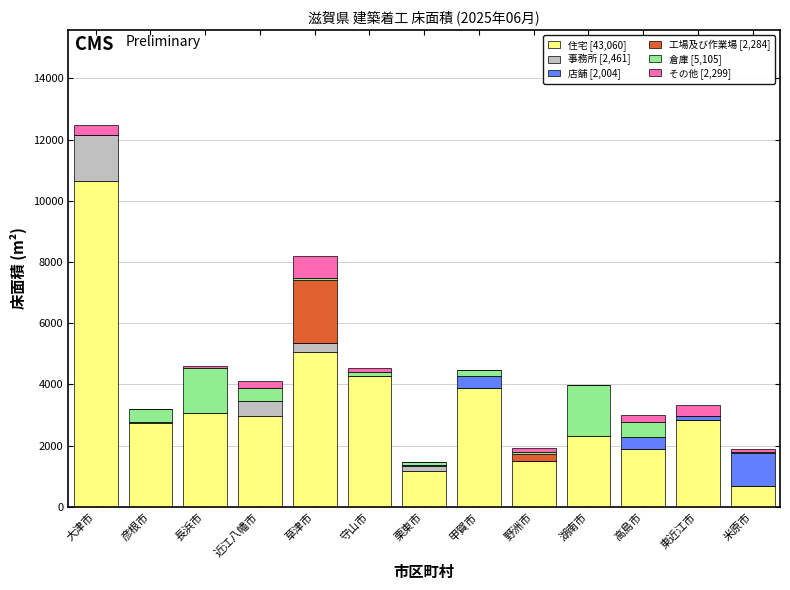

At which category is the sum across all series the highest?

大津市